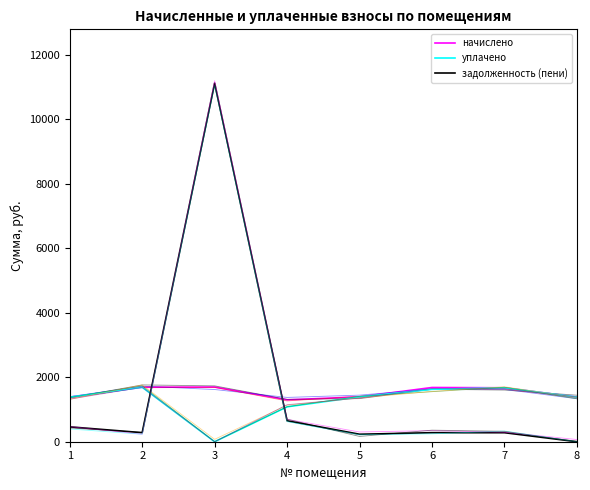

What is the total value across all series at 8?

2766.6